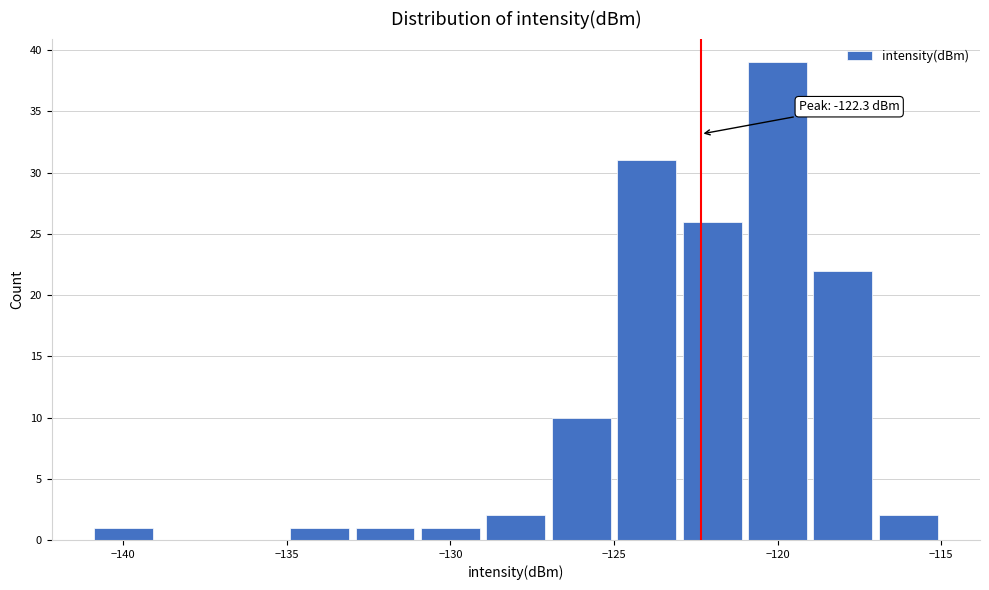

Which range on the x-axis has the tallest bar?

-121 to -119